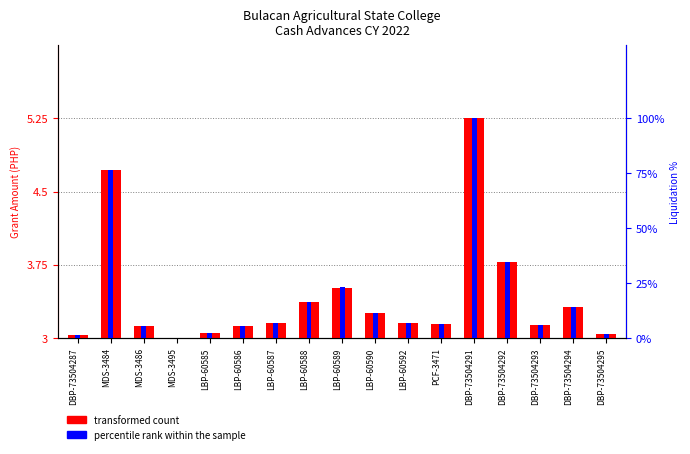

What is the label of the 9th bar from the right?

LBP-60589